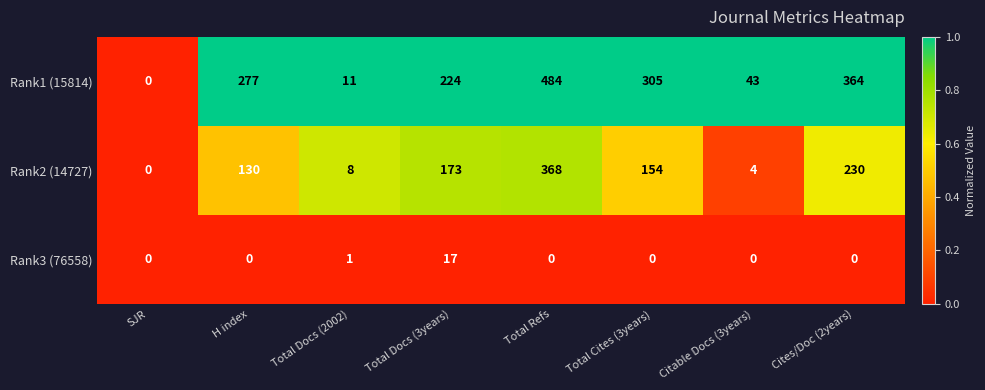

The Rank3 (76558) series shows -10 at Total Refs. True or false?

False